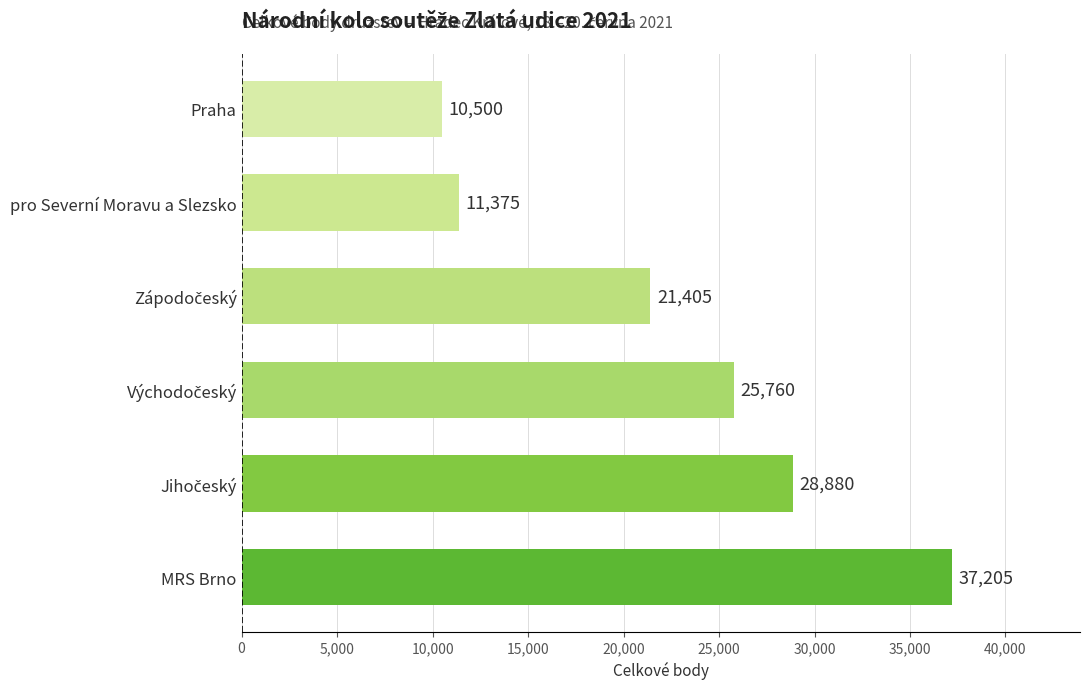

How many categories are shown in the chart?

6